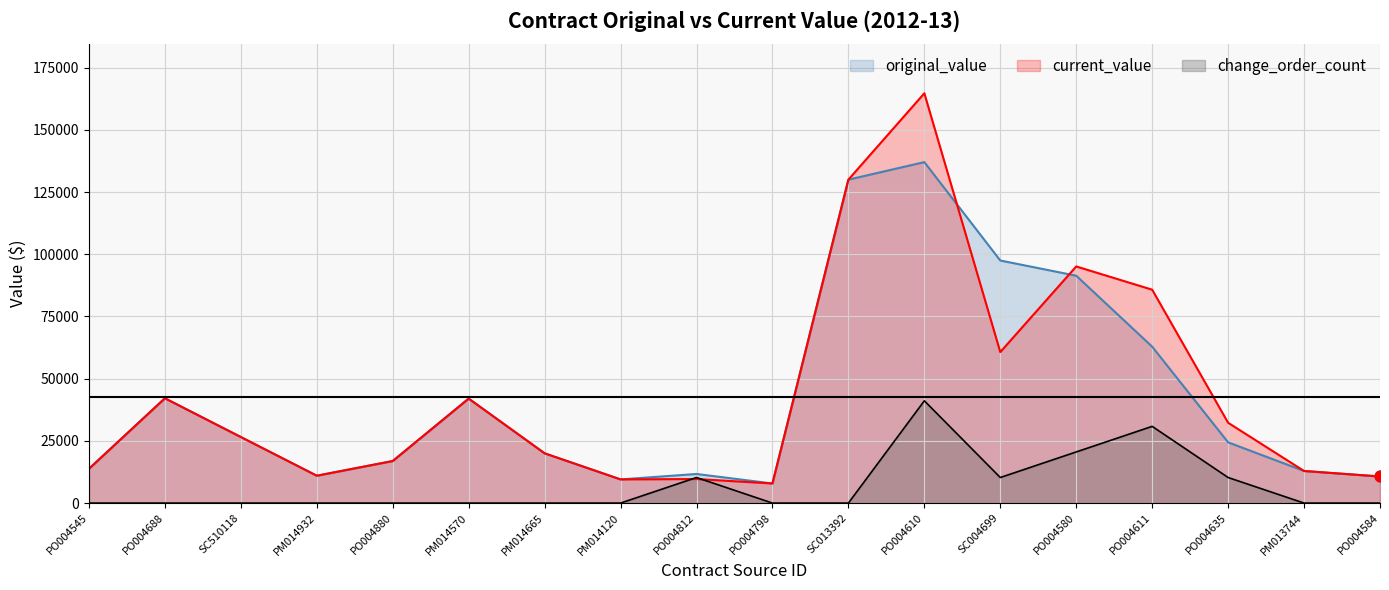

Which series has the largest total across all categories?

current_value